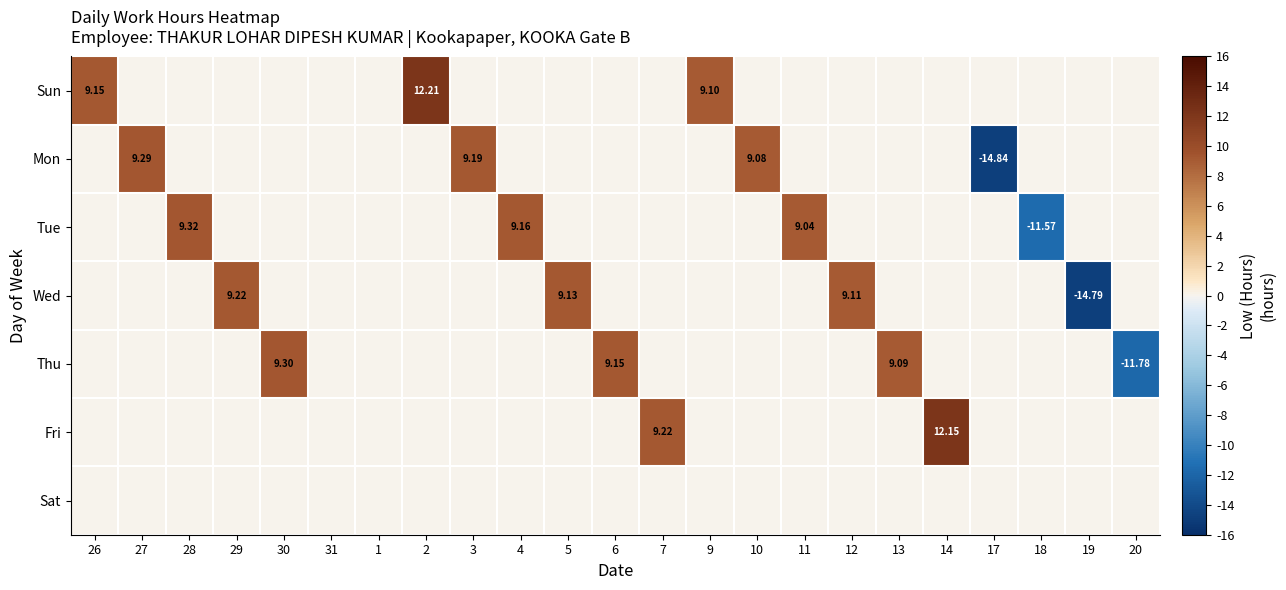

Is the value of Sun at 30 greater than the value of Fri at 4?

No